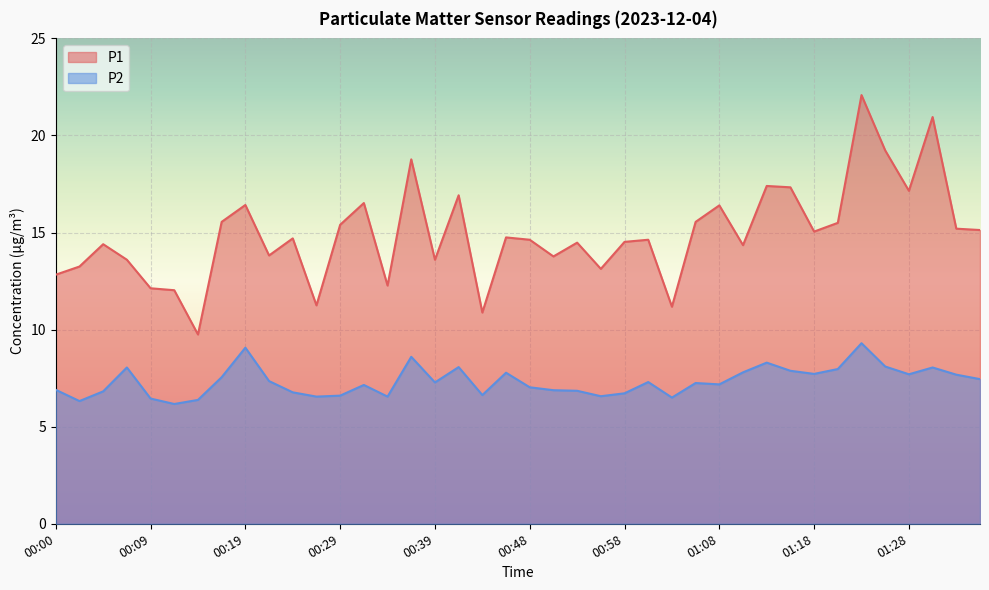

How many data points in P2 are less than 7?

16